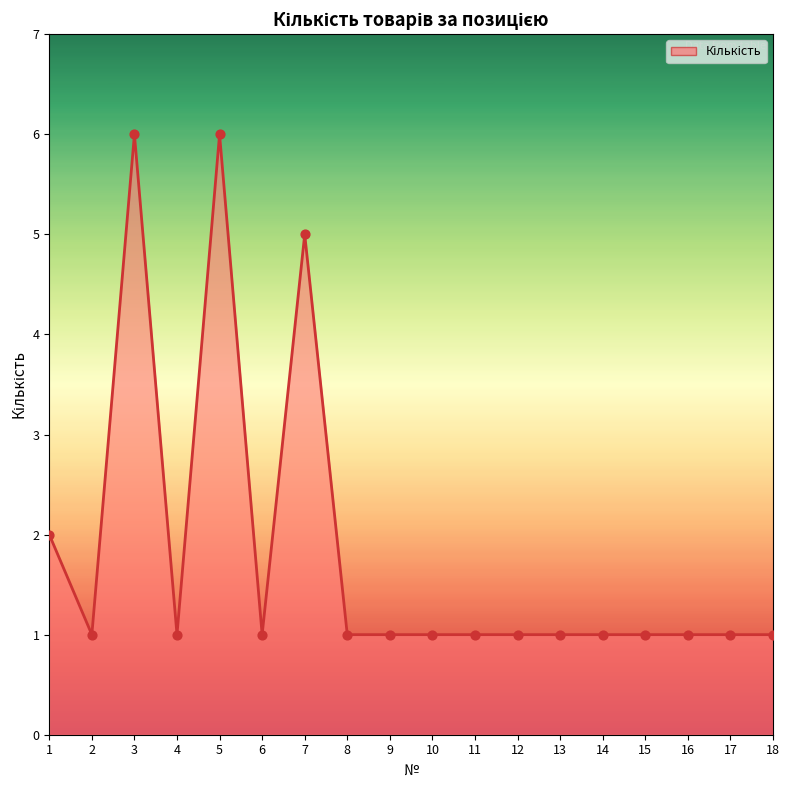

Approximately how many times larger is the value at 17 compared to 2?

1.0